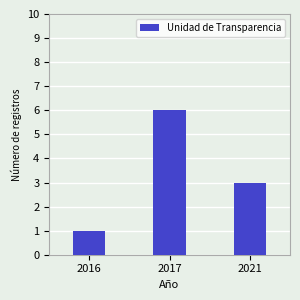

Reading left to right, extract all data points from this chart.

1	6	3